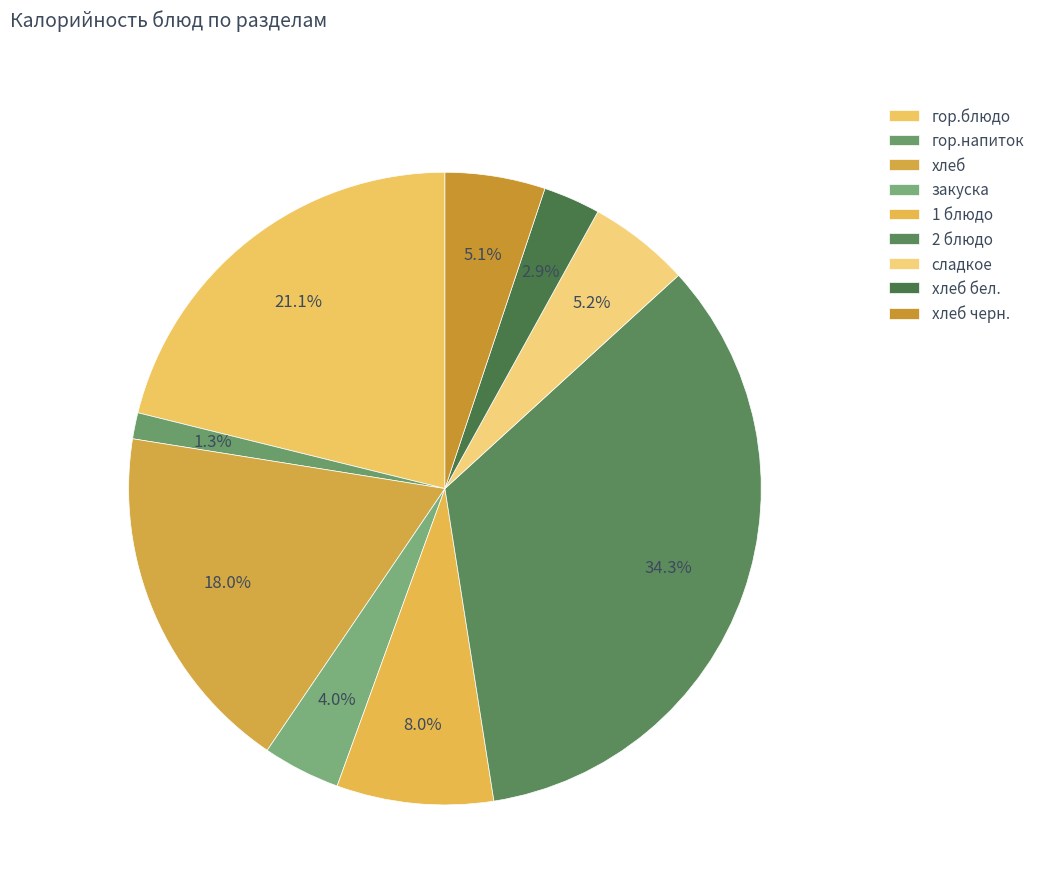

To the nearest percent, what is the average slice percentage?

11%